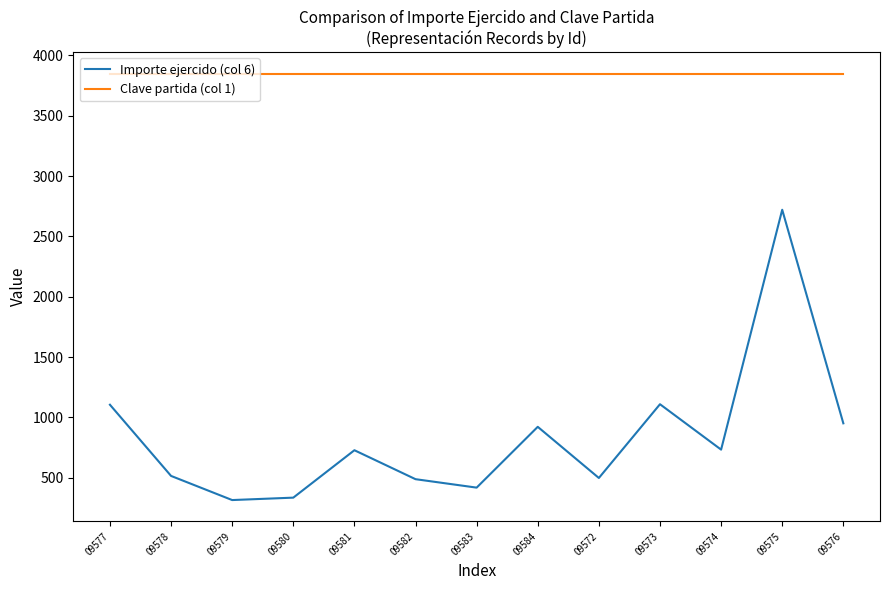

True or false: Importe ejercido (col 6) has a value of 128.8 at 09579.

False